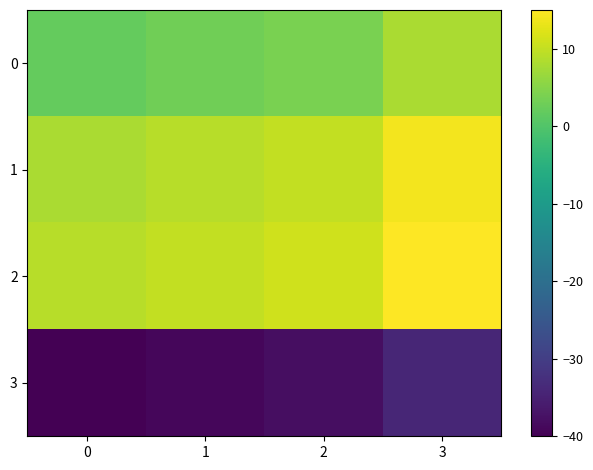

At which category is the sum across all series the highest?

3